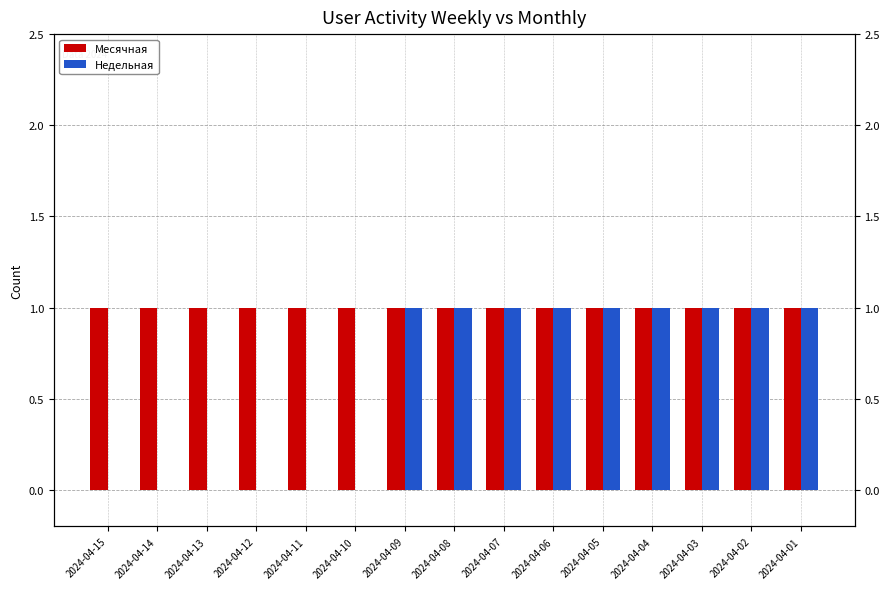

Which category has the lowest value in the Недельная series?

2024-04-15